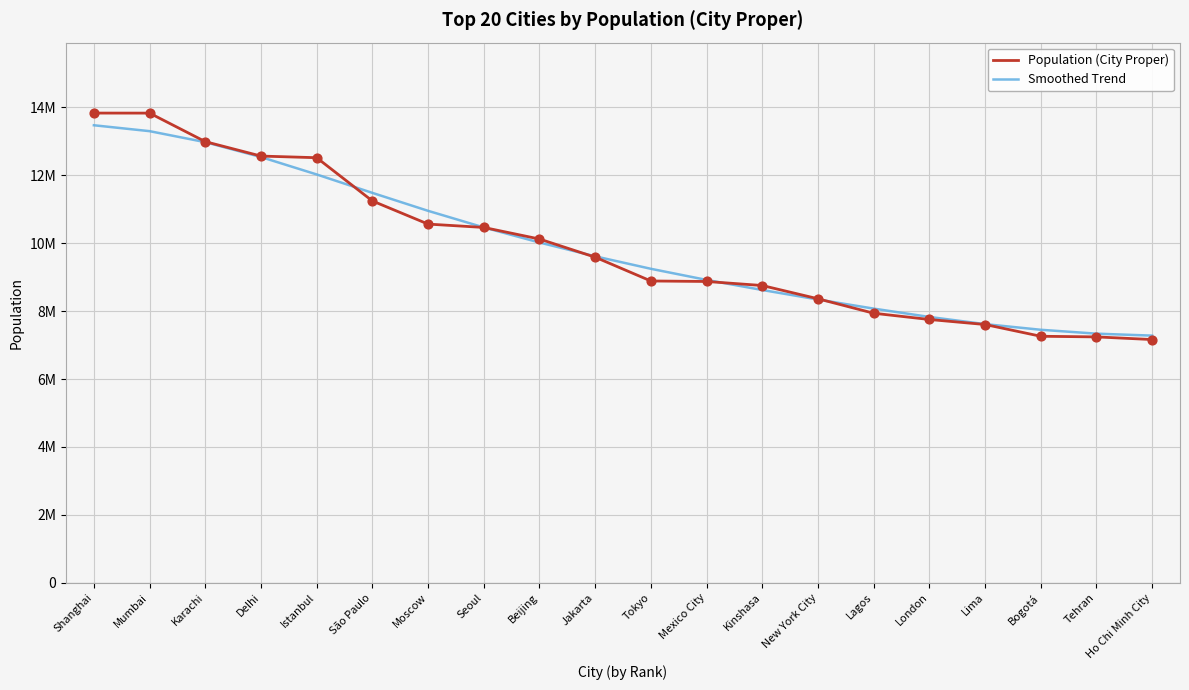

Which series has the largest total across all categories?

Population (City Proper)